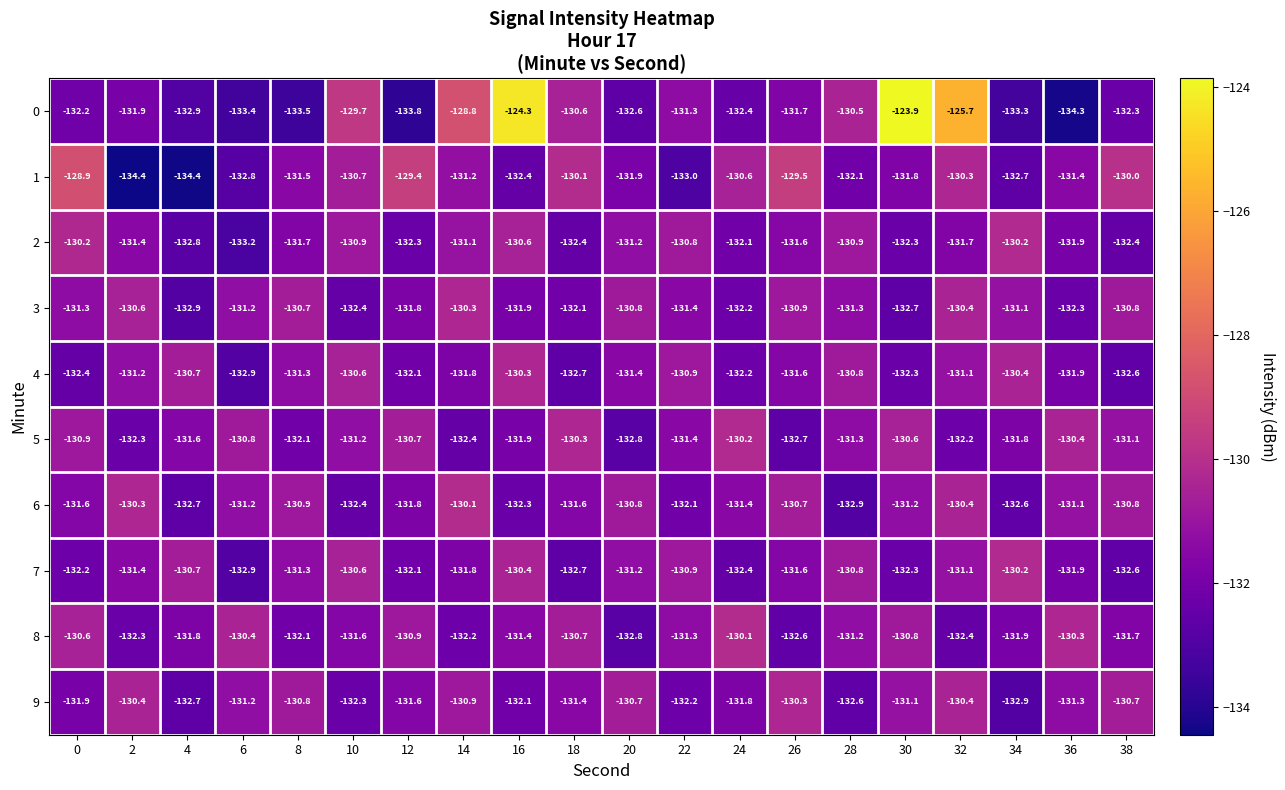

What is the difference between the second highest and minimum values in the 2 series?

3.0